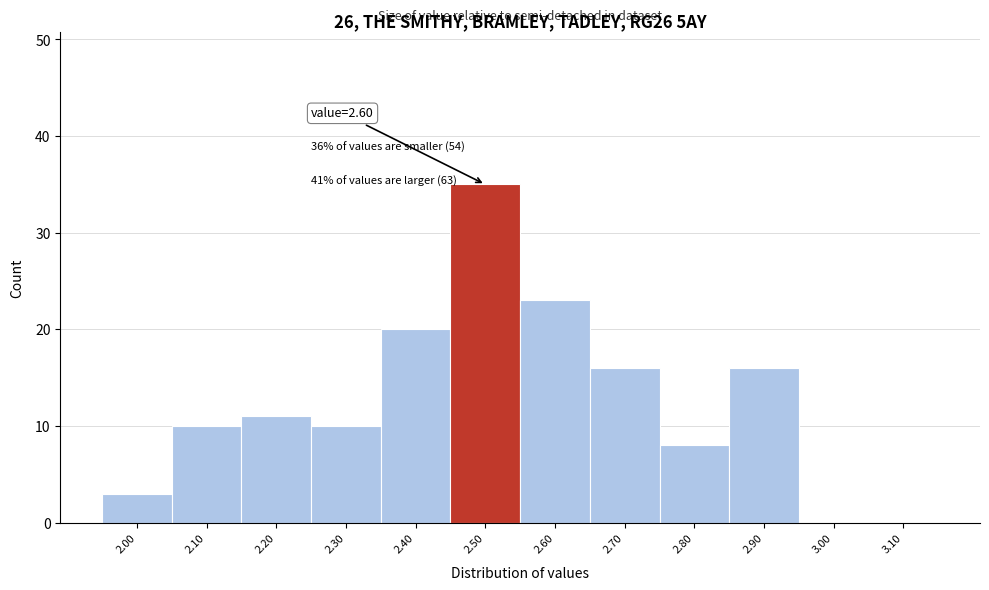

Reading left to right, what are all the values shown in this chart?

2.00=3	2.10=10	2.20=11	2.30=10	2.40=20	2.50=35	2.60=23	2.70=16	2.80=8	2.90=16	3.00=0	3.10=0